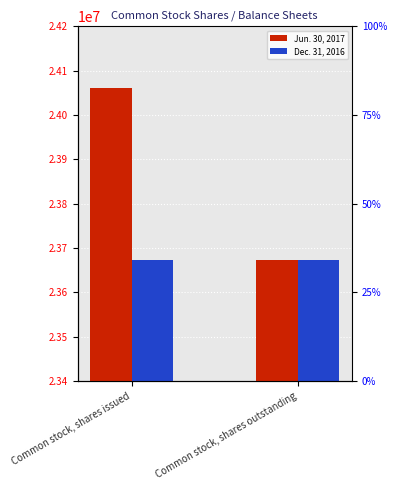

Rank the categories by Dec. 31, 2016 value from highest to lowest.

Common stock, shares issued, Common stock, shares outstanding